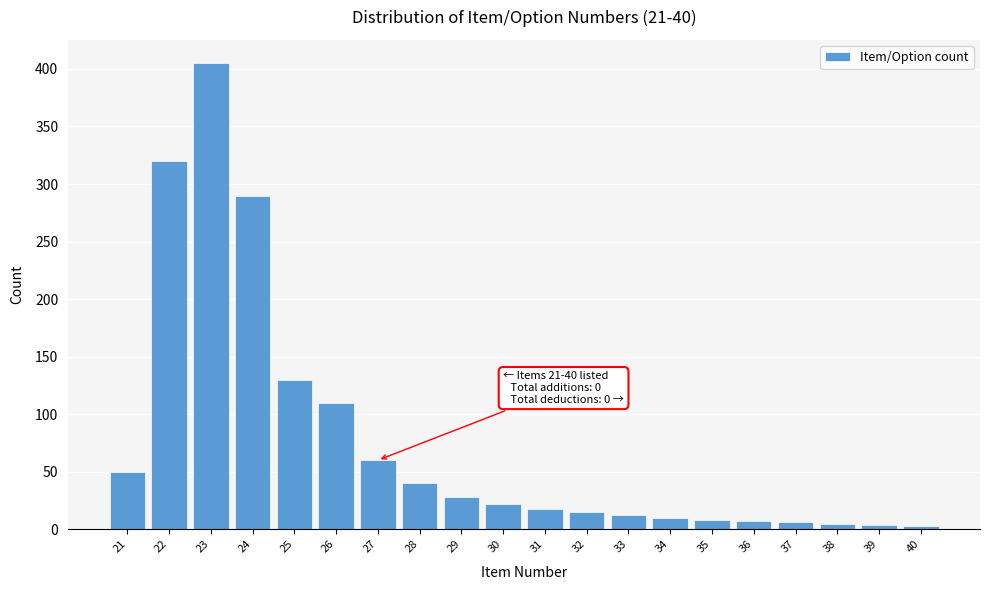

What is the greatest value displayed?

405